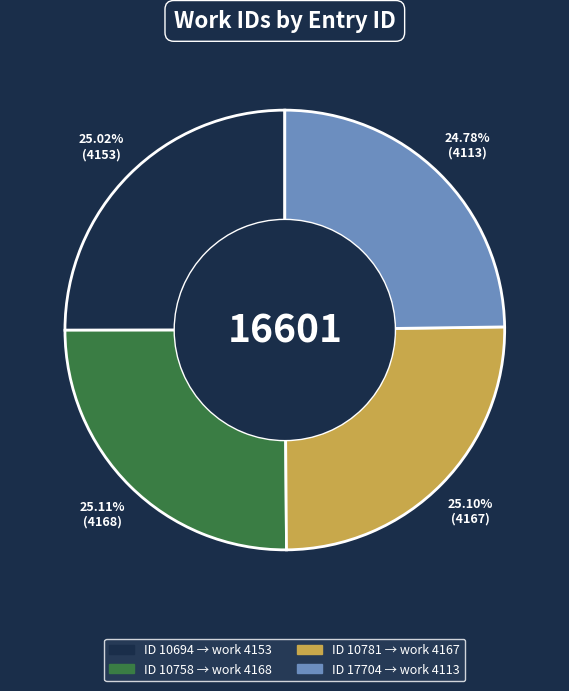

How many slices are in this pie chart?

4